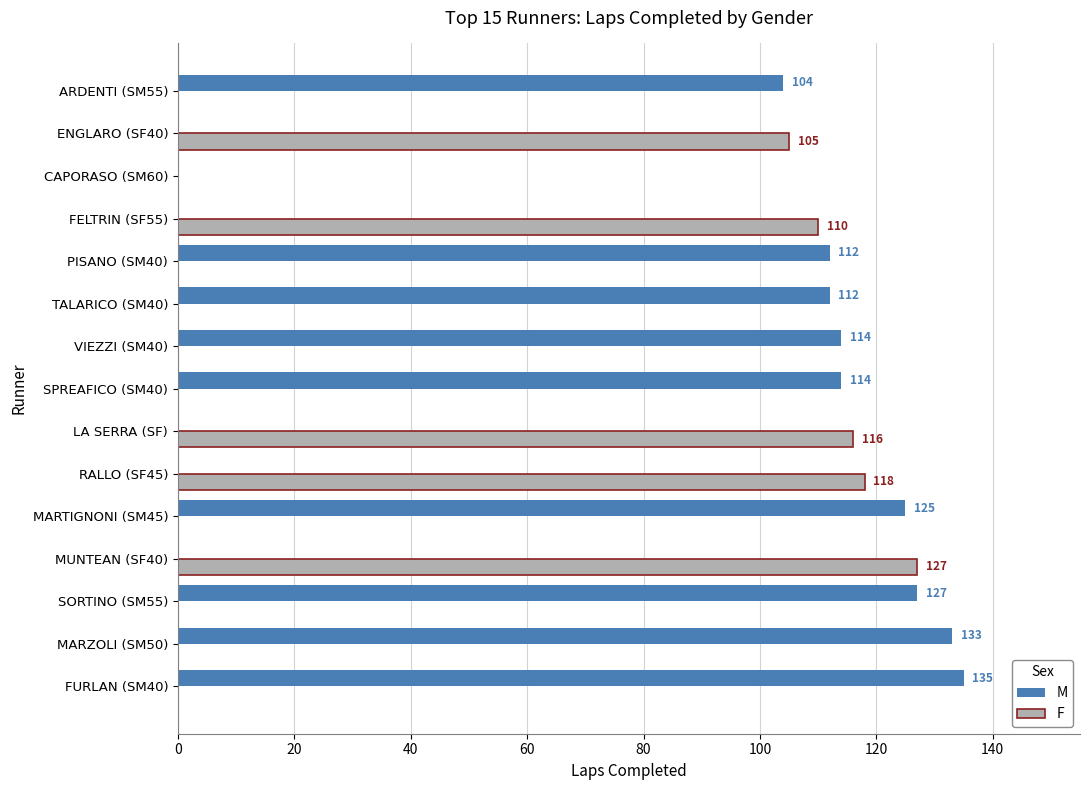

Which category has the highest value in the F series?

MUNTEAN (SF40)